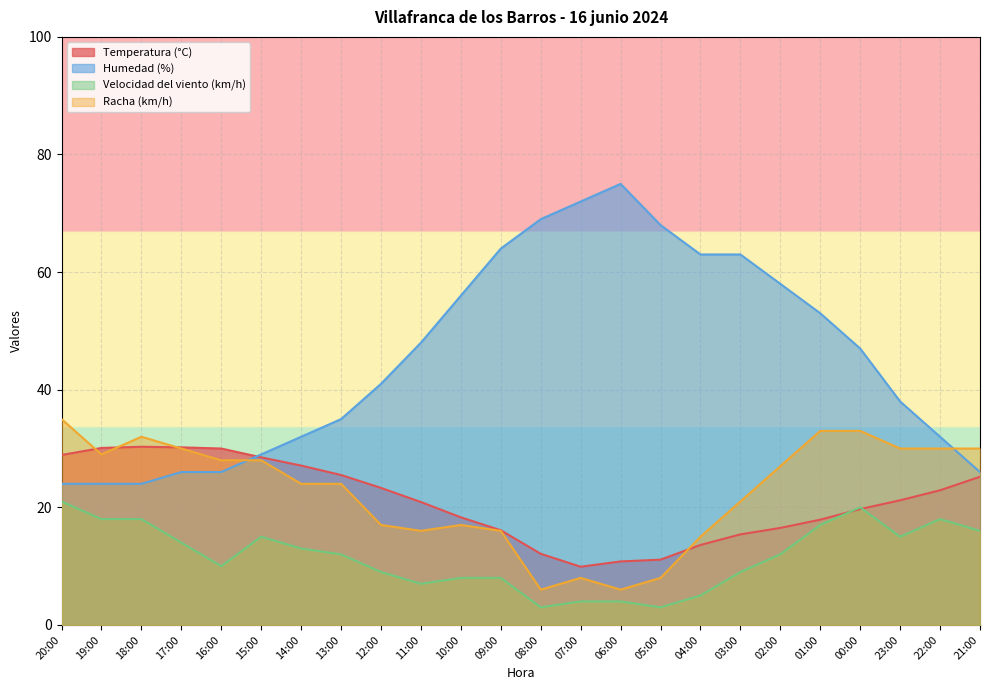

At how many categories does at least one series exceed 48?

10